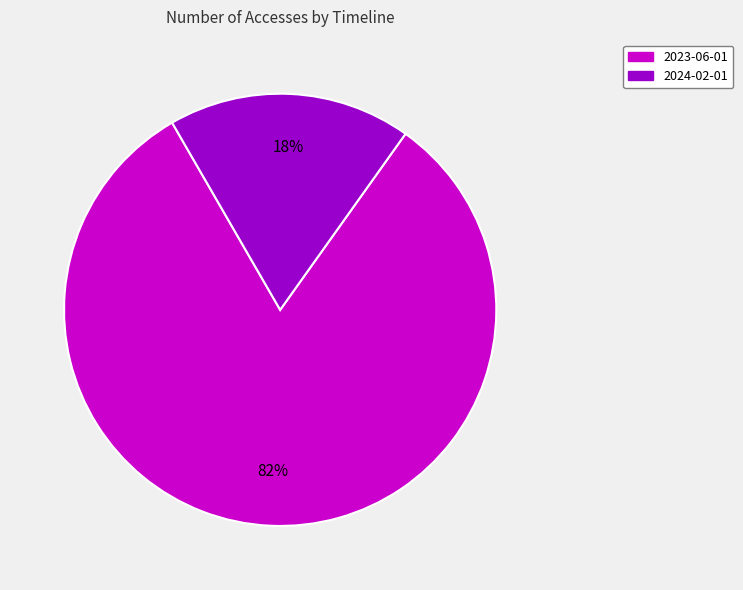

Which category accounts for the majority?

2023-06-01